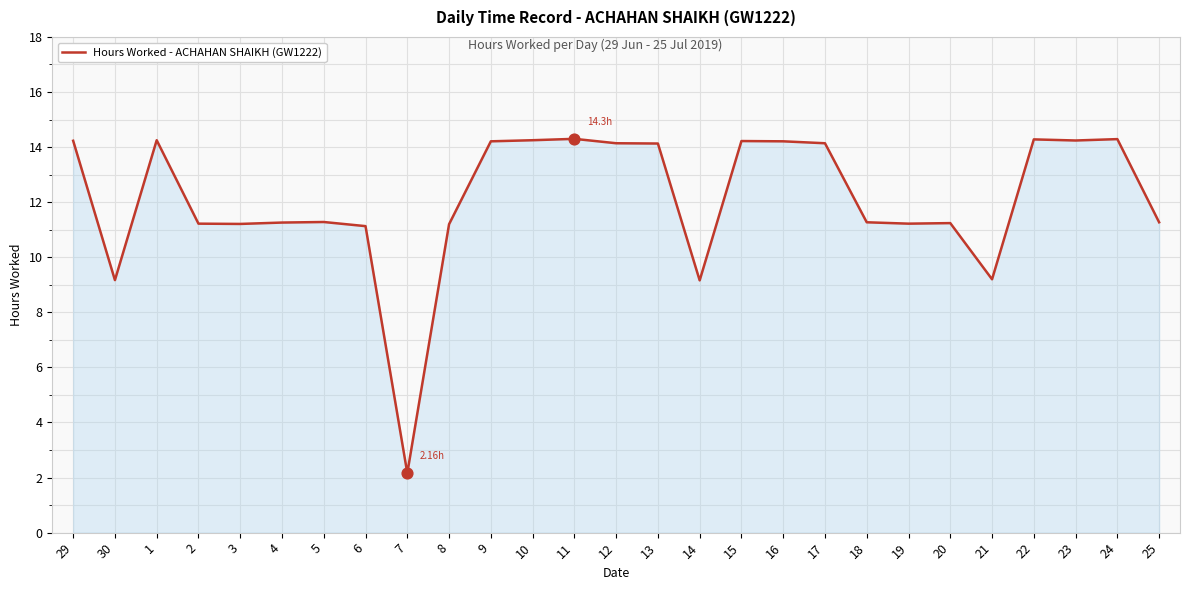

Approximately how many times larger is the value at 18 compared to 5?

1.0